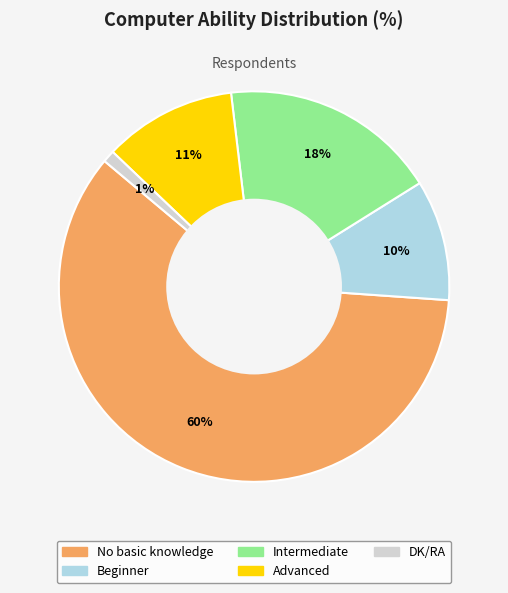

How many segments does this pie chart have?

5